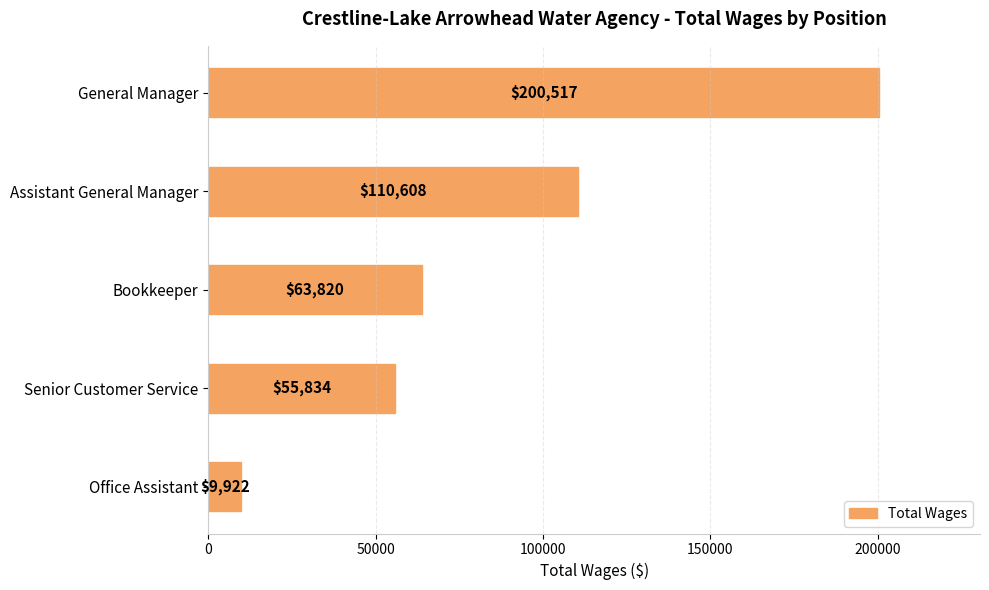

What is the average value?

88140